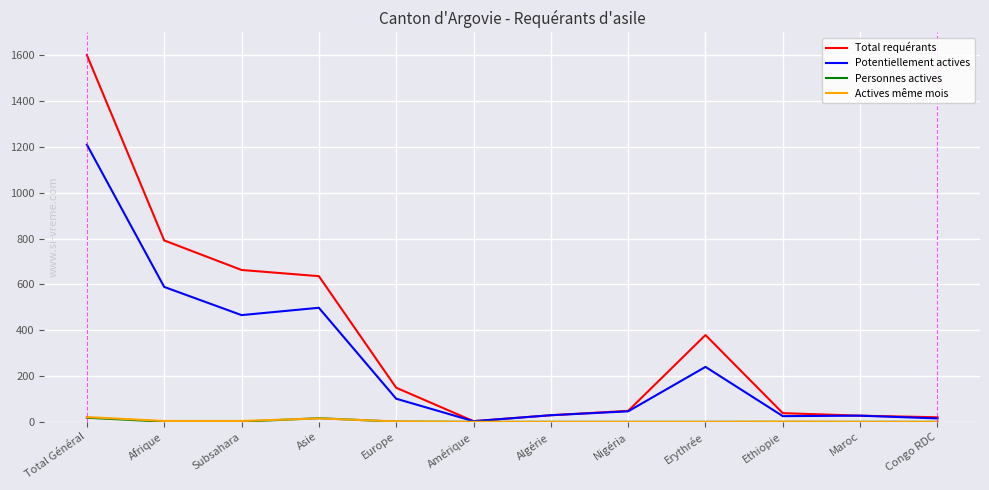

Which label corresponds to the largest value in the chart?

Total Général